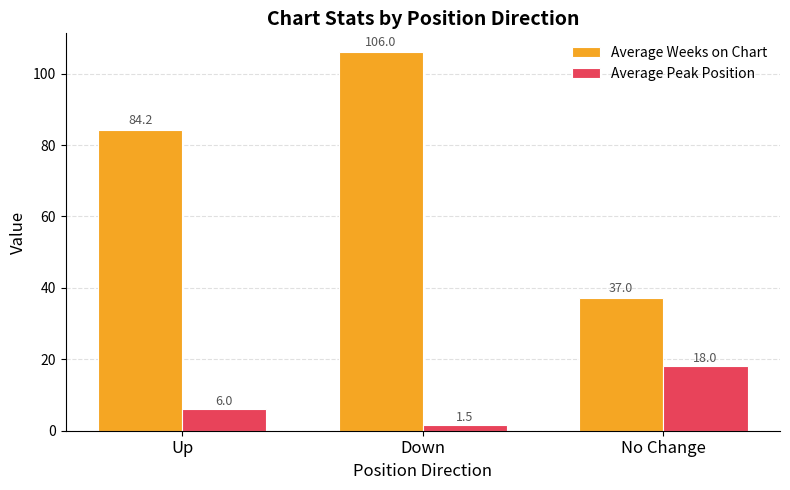

What is the minimum value shown in the chart?

1.5